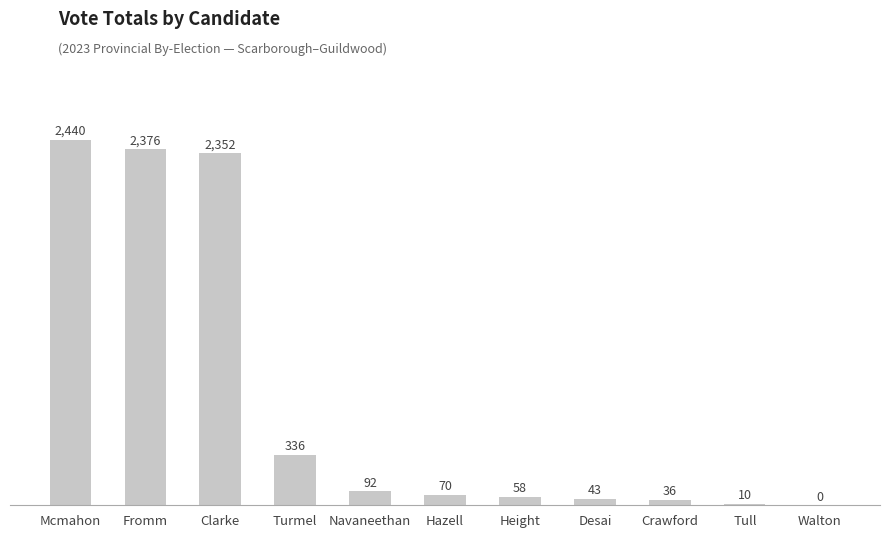

The chart shows a value of 10 at Tull. True or false?

True